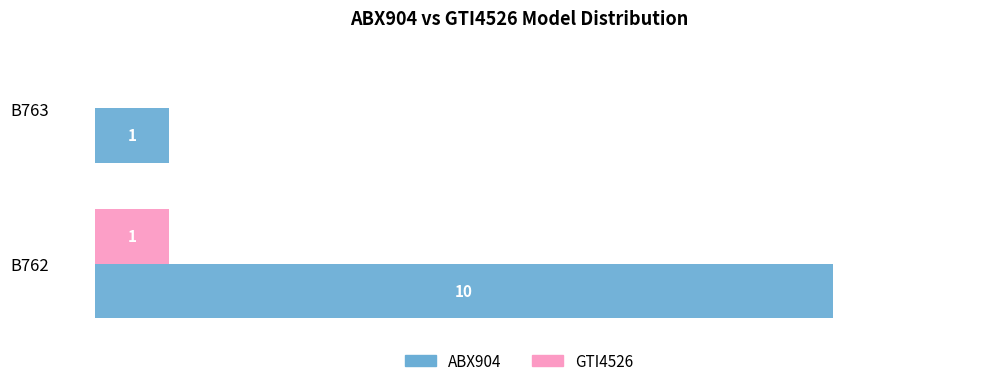

Between B762 and B763, which series saw the biggest shift?

ABX904